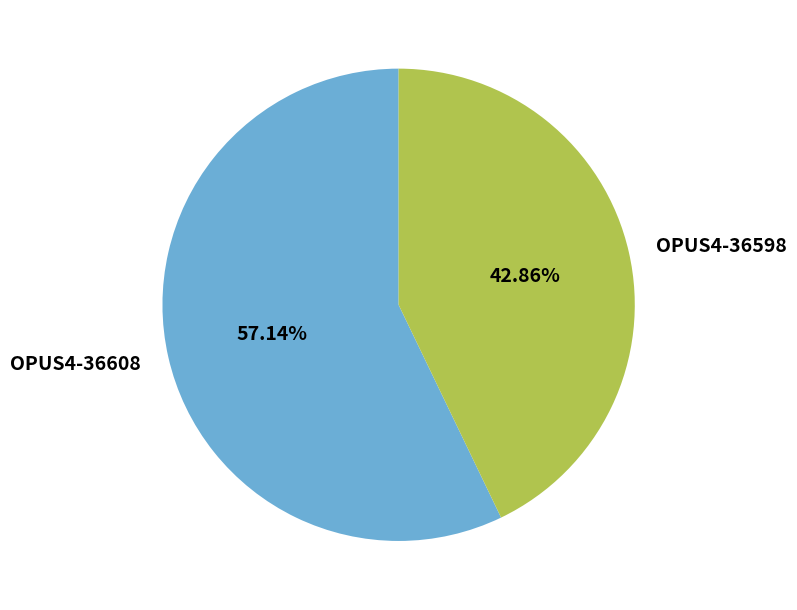

Which slice is the largest?

OPUS4-36608